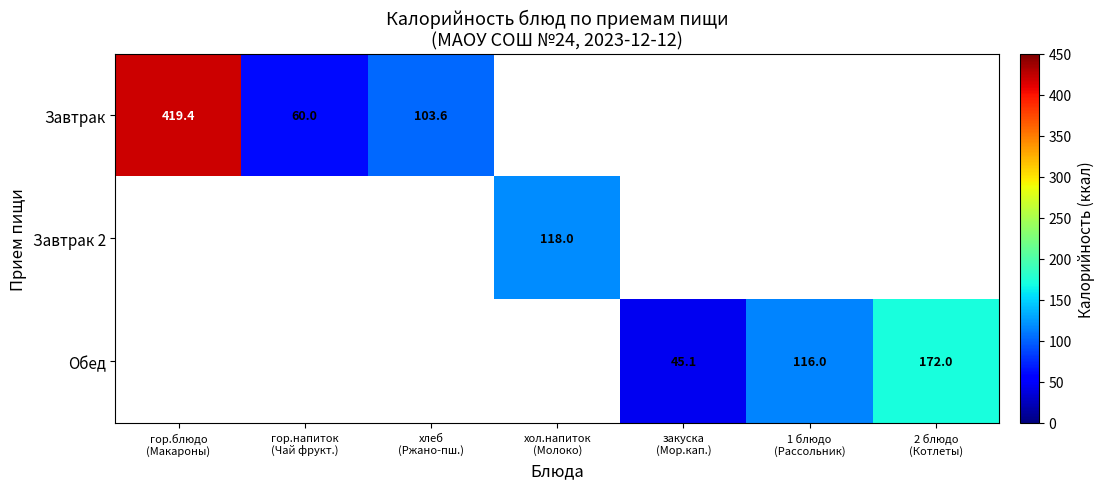

How many values in Завтрак are above zero?

3